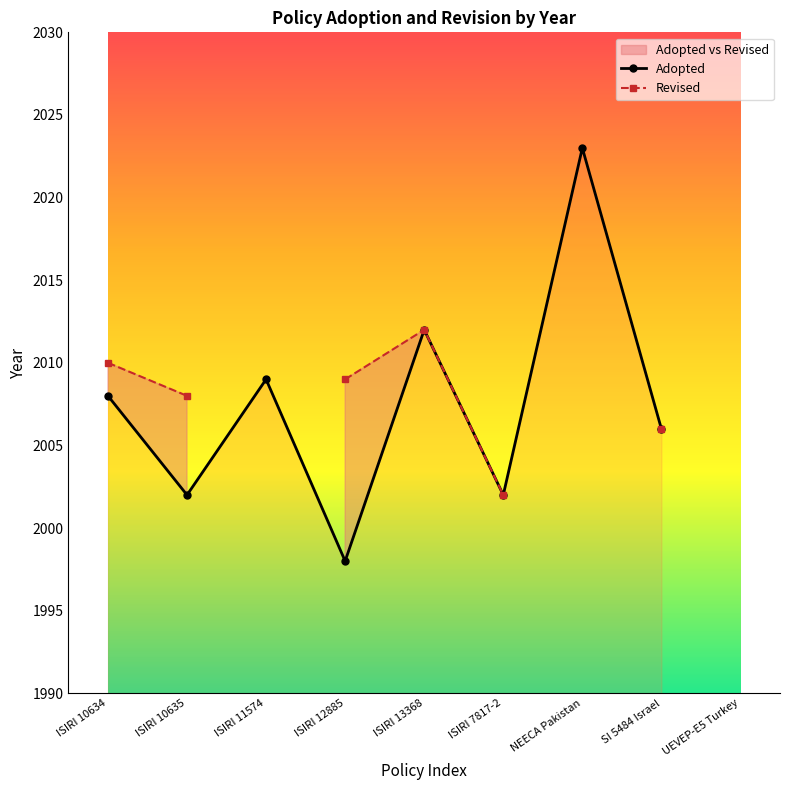

How many interior local valleys does the Adopted series have?

3